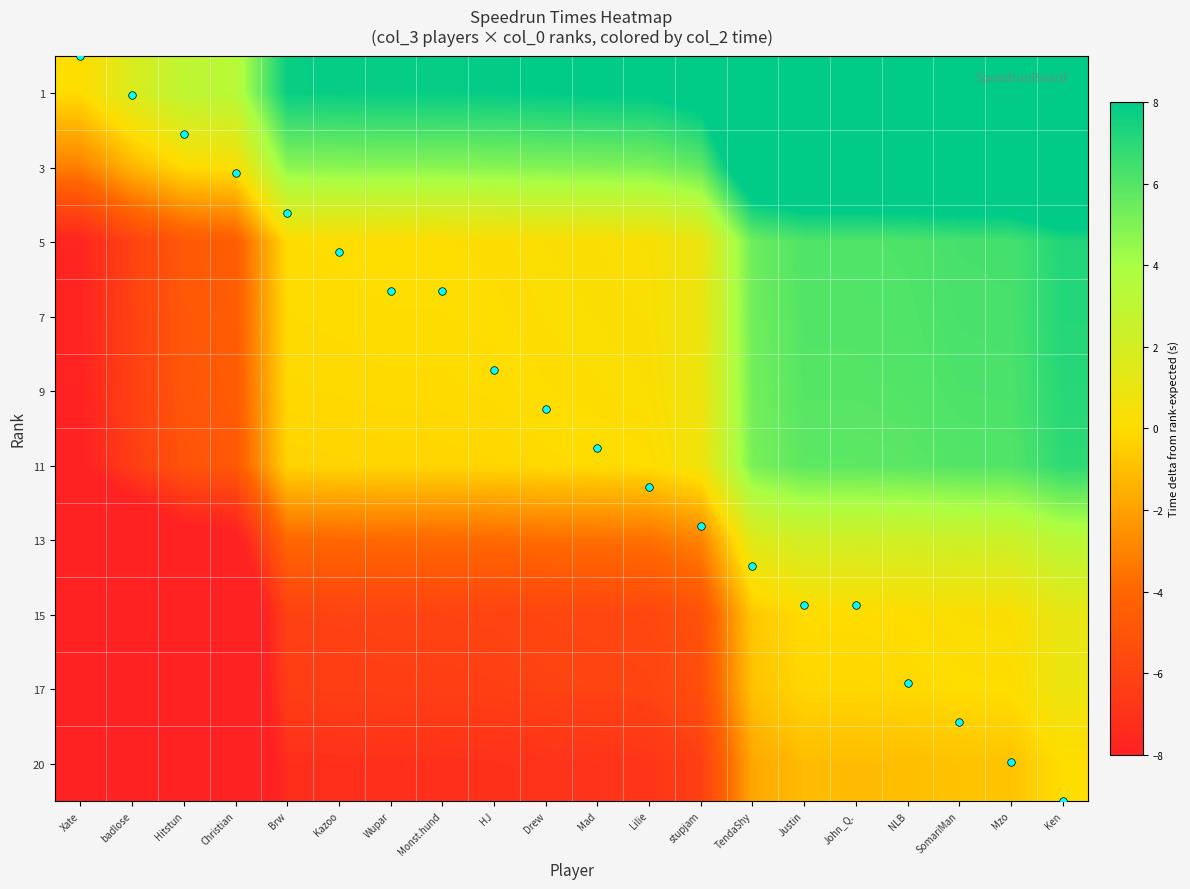

What is the spread (max minus min) of values at Monst.hund?

15.0